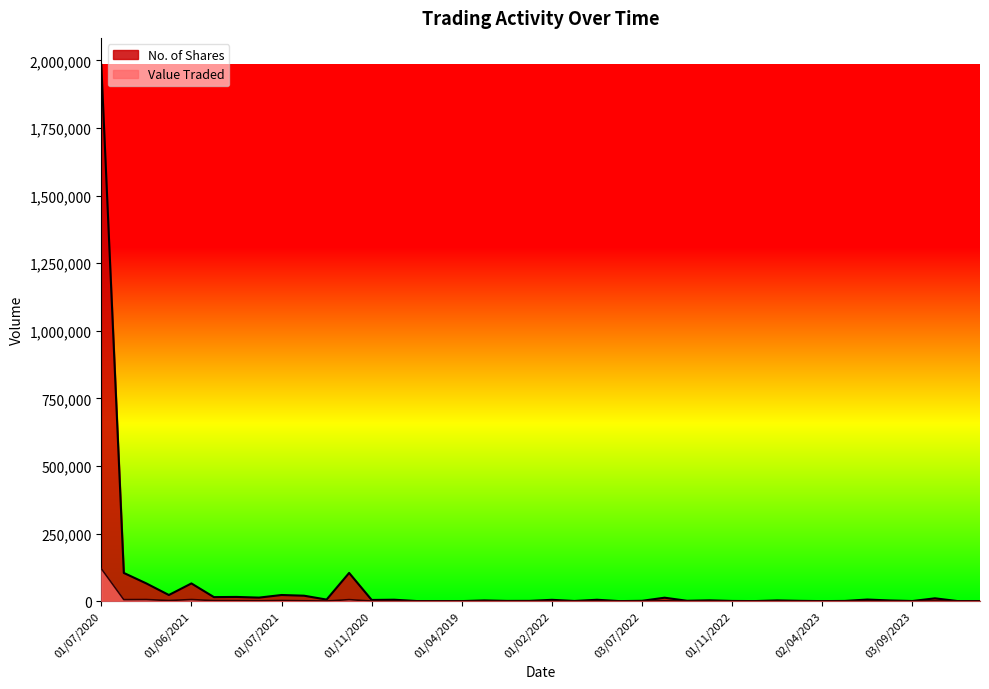

Is it true that Value Traded equals 16 at 01/02/2024?

False